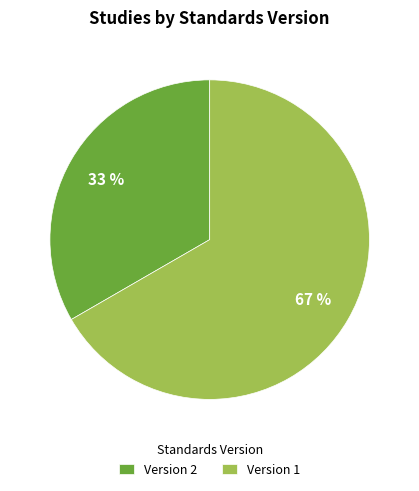

To the nearest percent, what portion does Version 1 represent?

67%